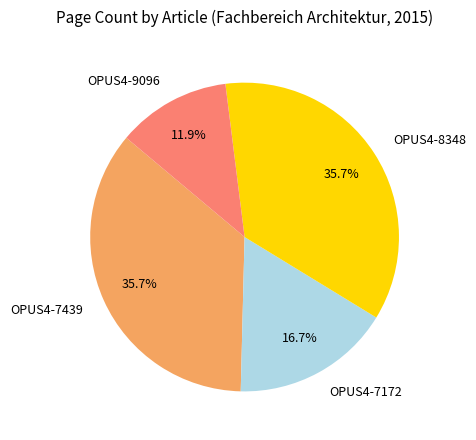

To the nearest percent, what is the difference between the OPUS4-8348 and OPUS4-7172 slice percentages?

19%